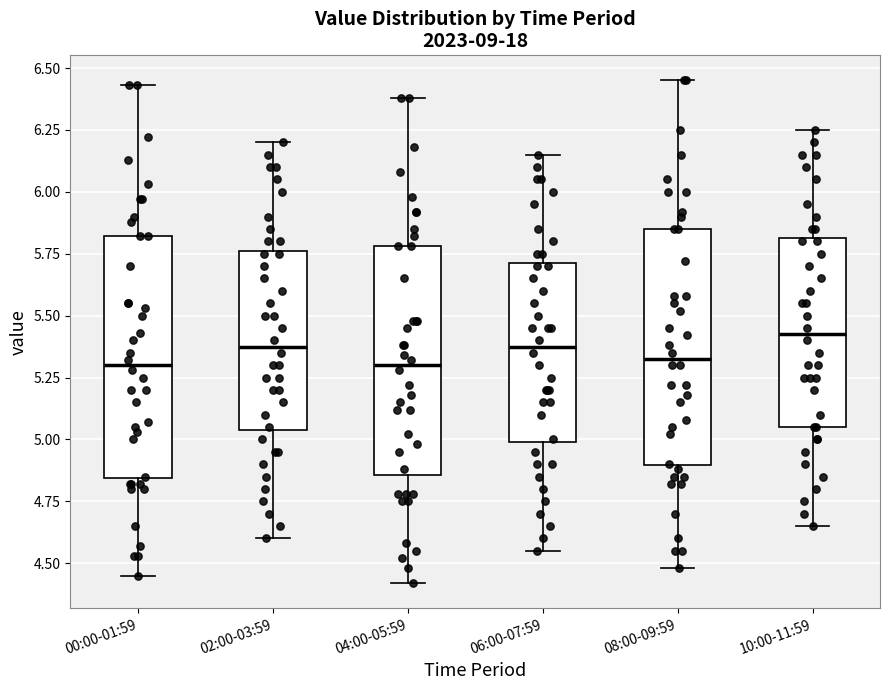

Where does the lower whisker of the box for 02:00-03:59 end on the y-axis? The values are not printed on the chart, so give them approximately, as read against the axis.

4.60